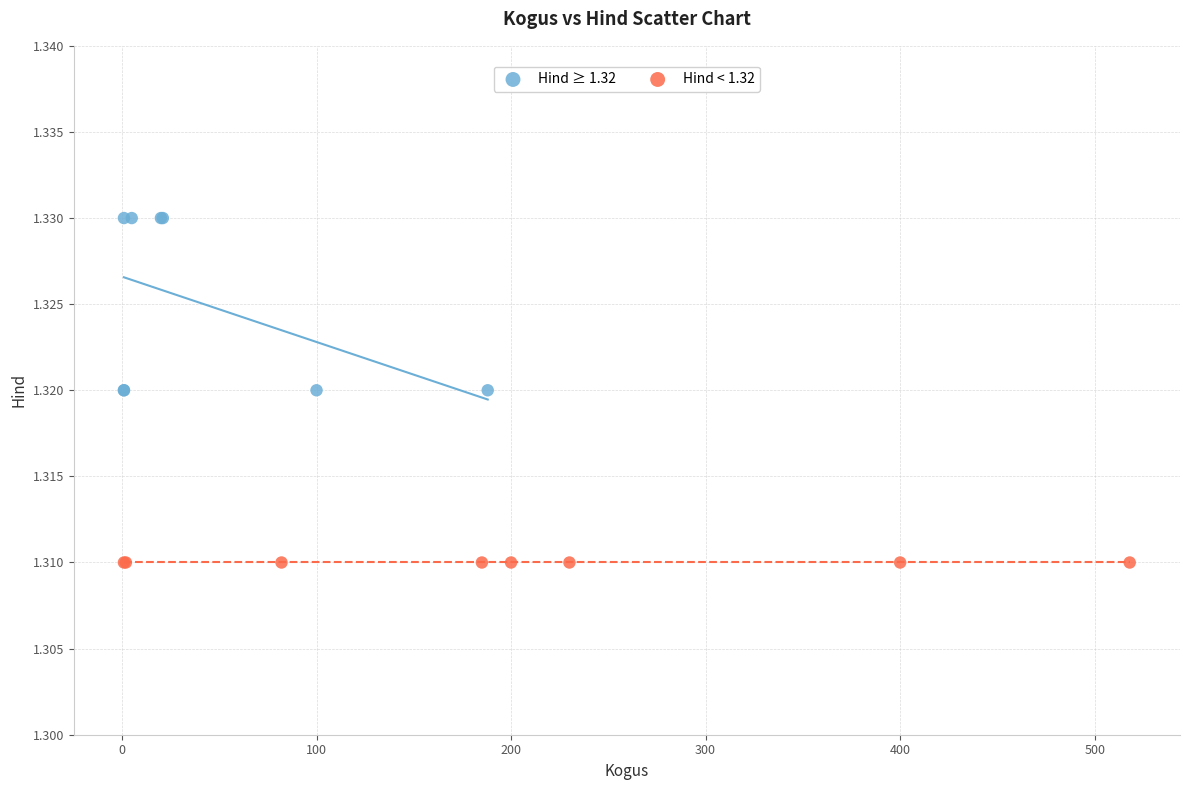

Which series contains the highest Y value?

Hind ≥ 1.32